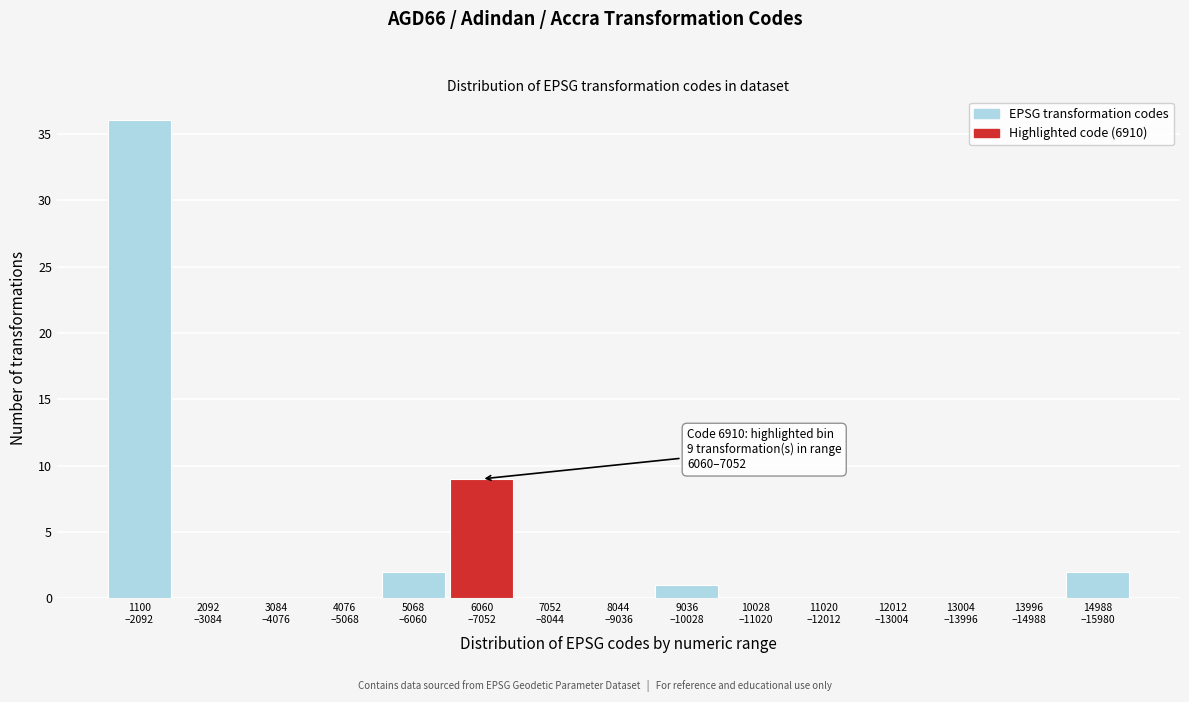

What is the greatest value displayed?

36